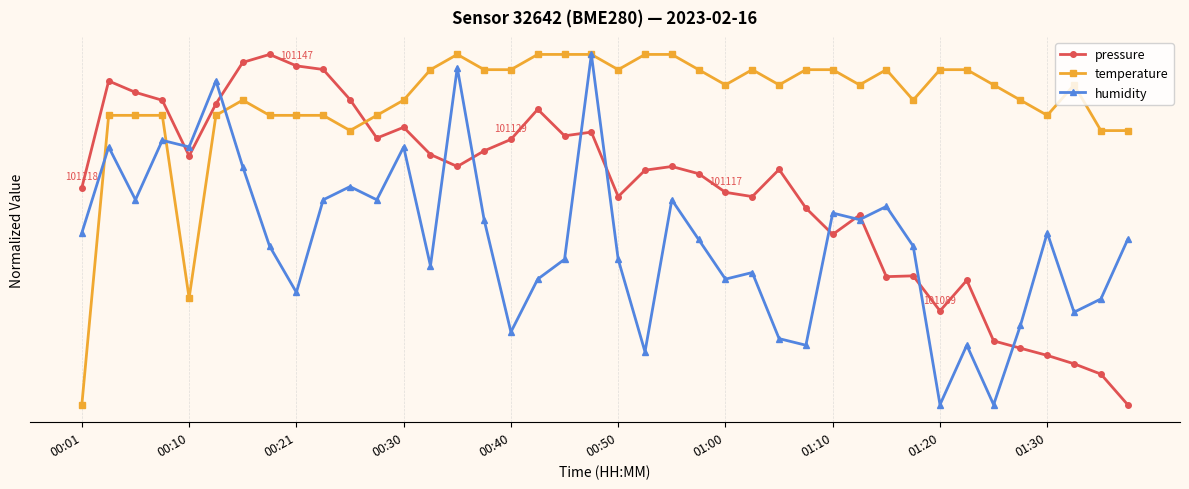

Is this an area chart (filled region under the line)?

No